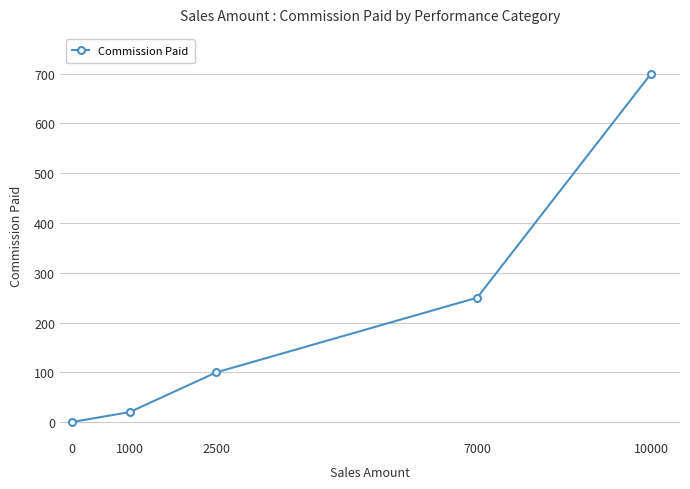

List the labels in order of value, smallest first.

0, 1000, 2500, 7000, 10000